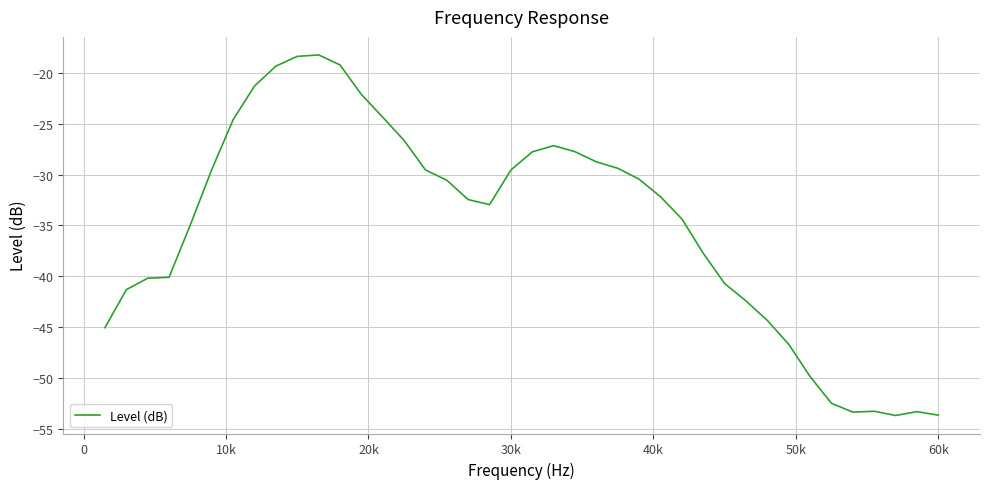

What is the maximum value shown in the chart?

-18.2